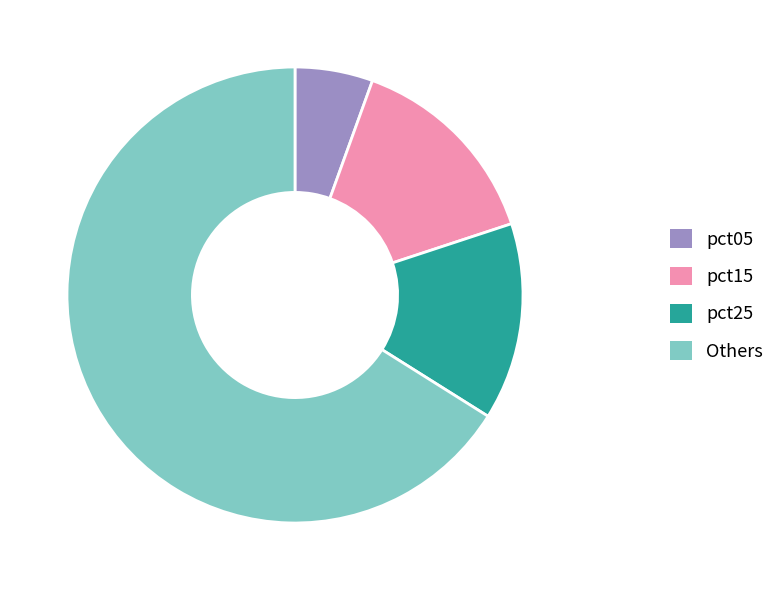

Approximately how many times larger is the value at pct05 compared to pct15?

0.4